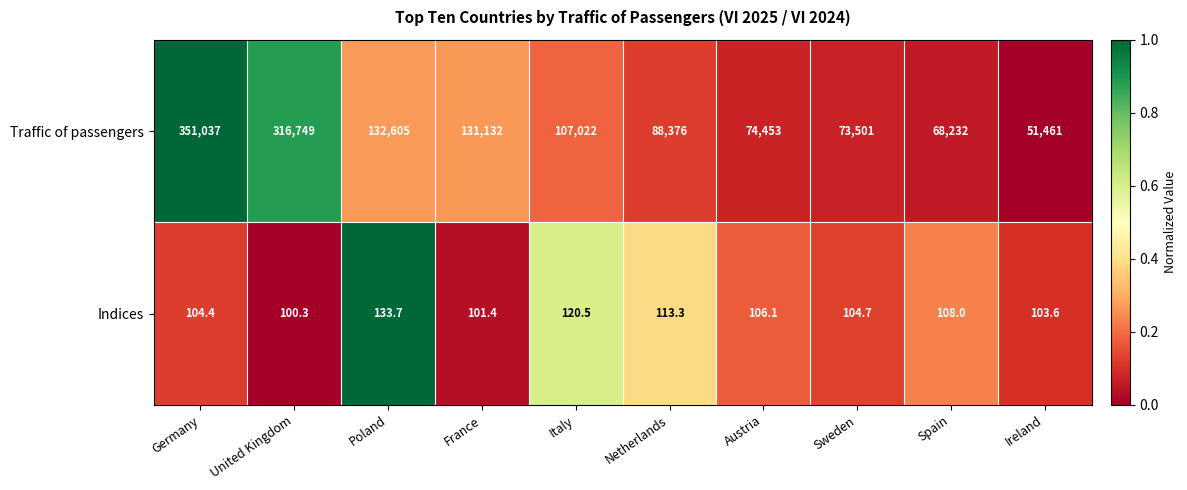

What is the total value across all series at Sweden?

73605.7